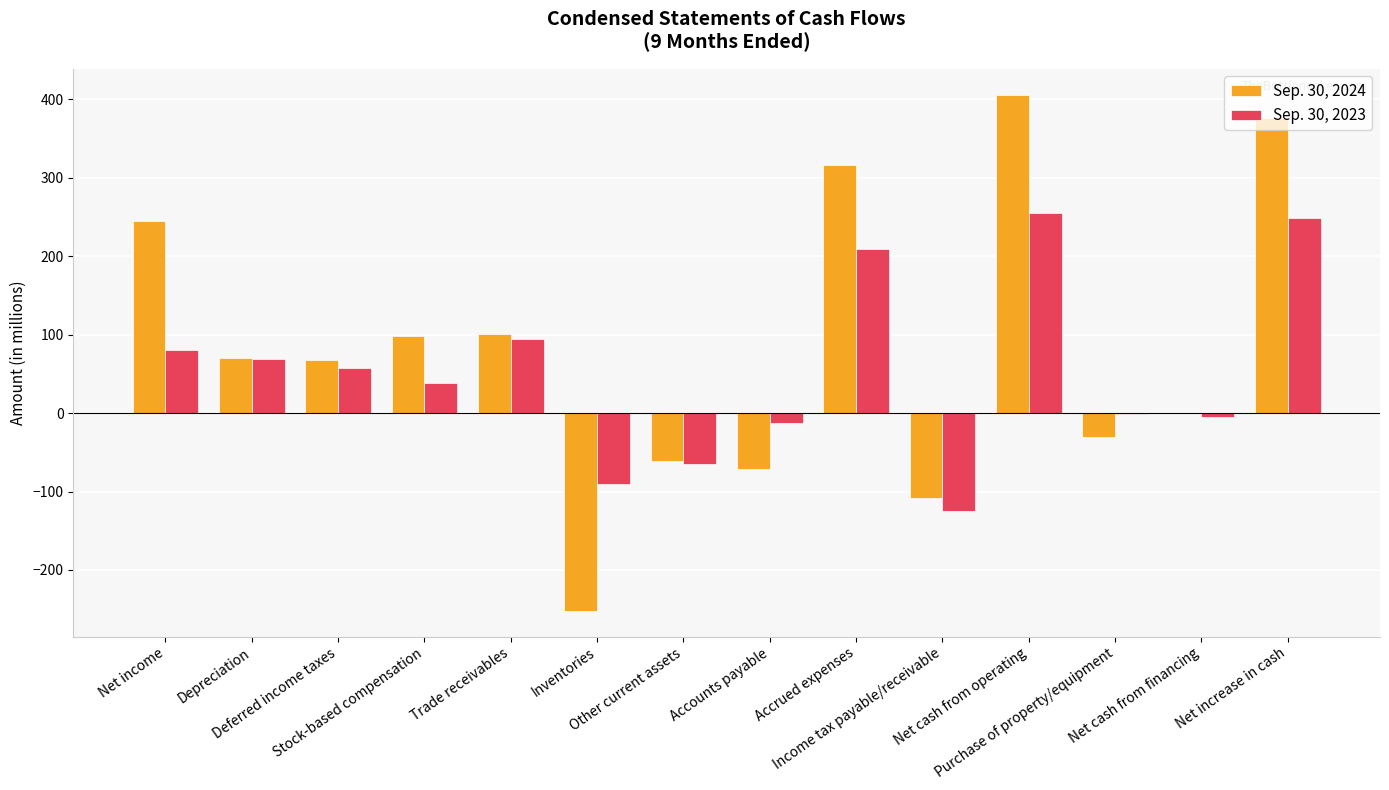

What is the highest value of the Sep. 30, 2023 series?

255